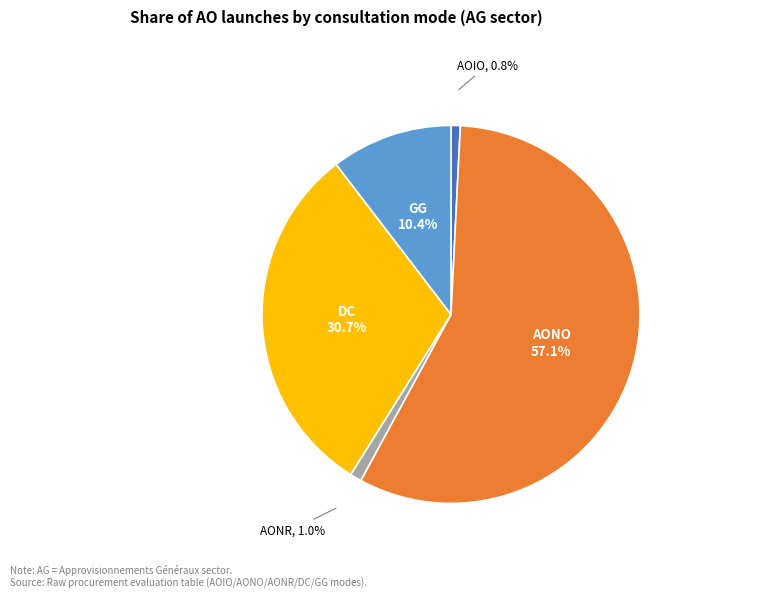

Which category has the biggest portion of the pie?

AONO